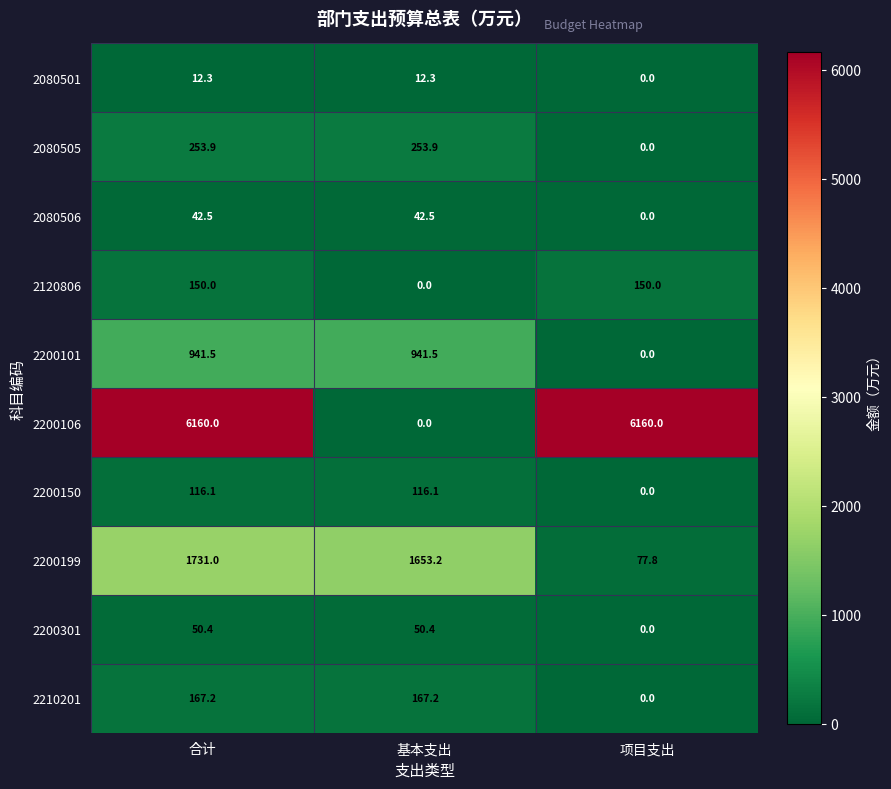

Which series has the largest total across all categories?

2200106